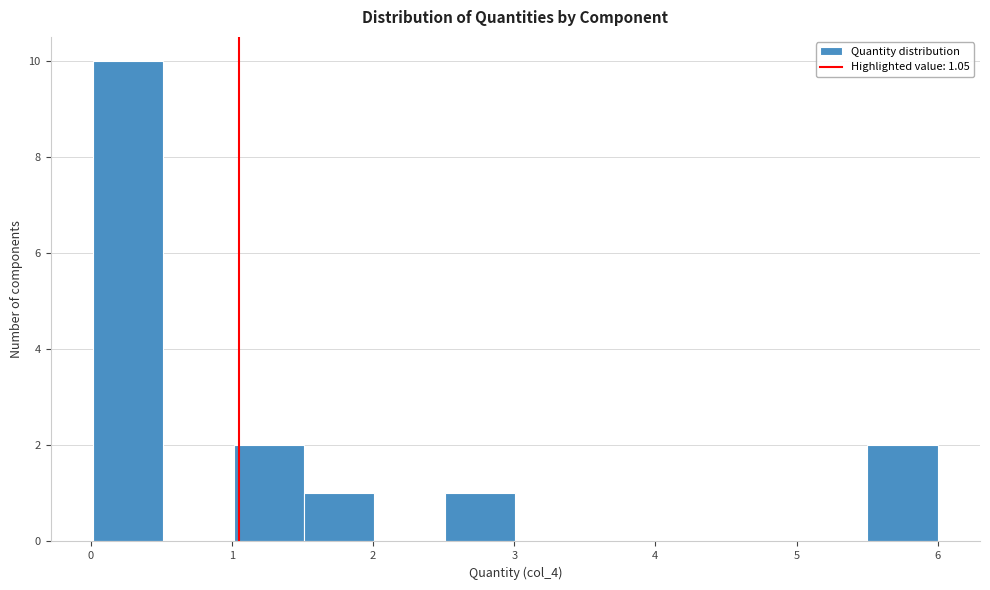

Over which range of the x-axis is the bar tallest?

0.0 to 0.5